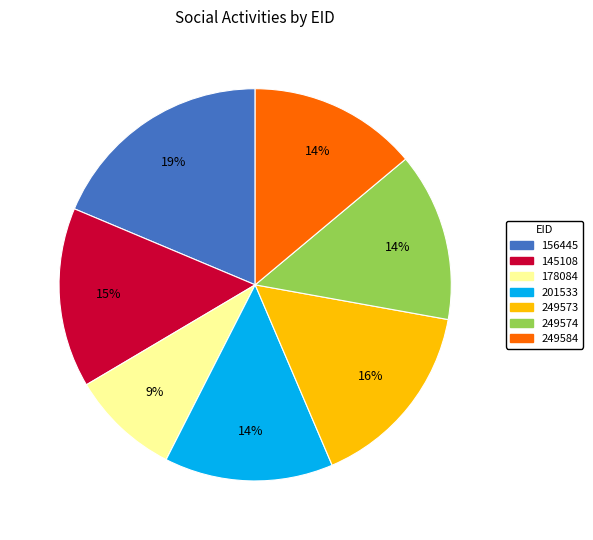

To the nearest percent, what portion does 145108 represent?

15%